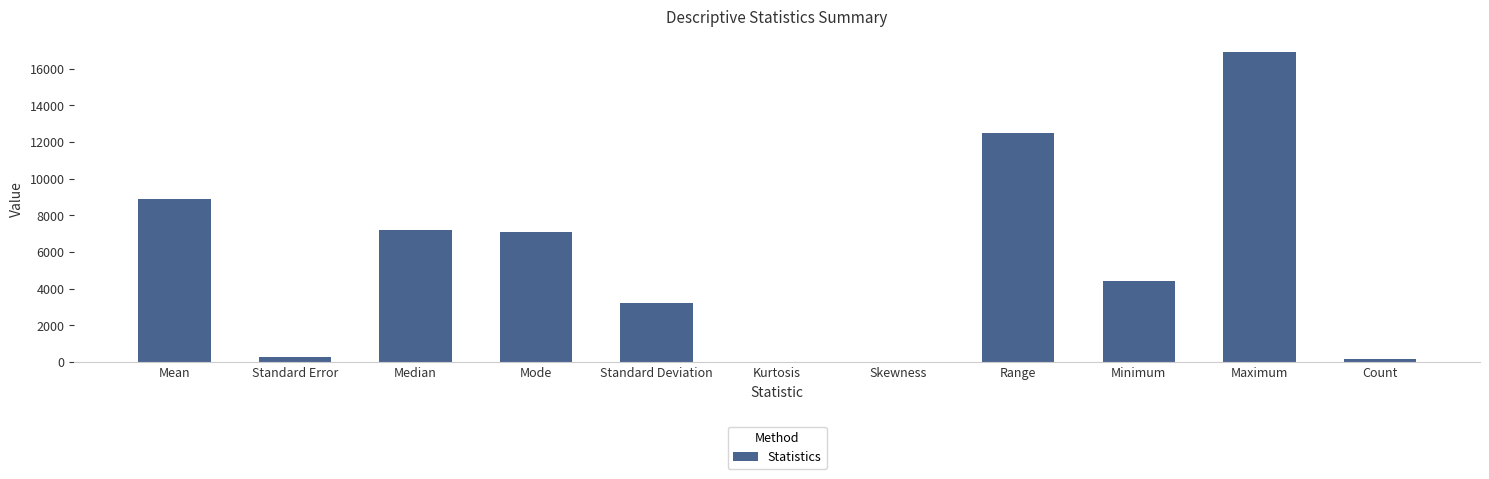

Which has a higher value, Maximum or Mean?

Maximum